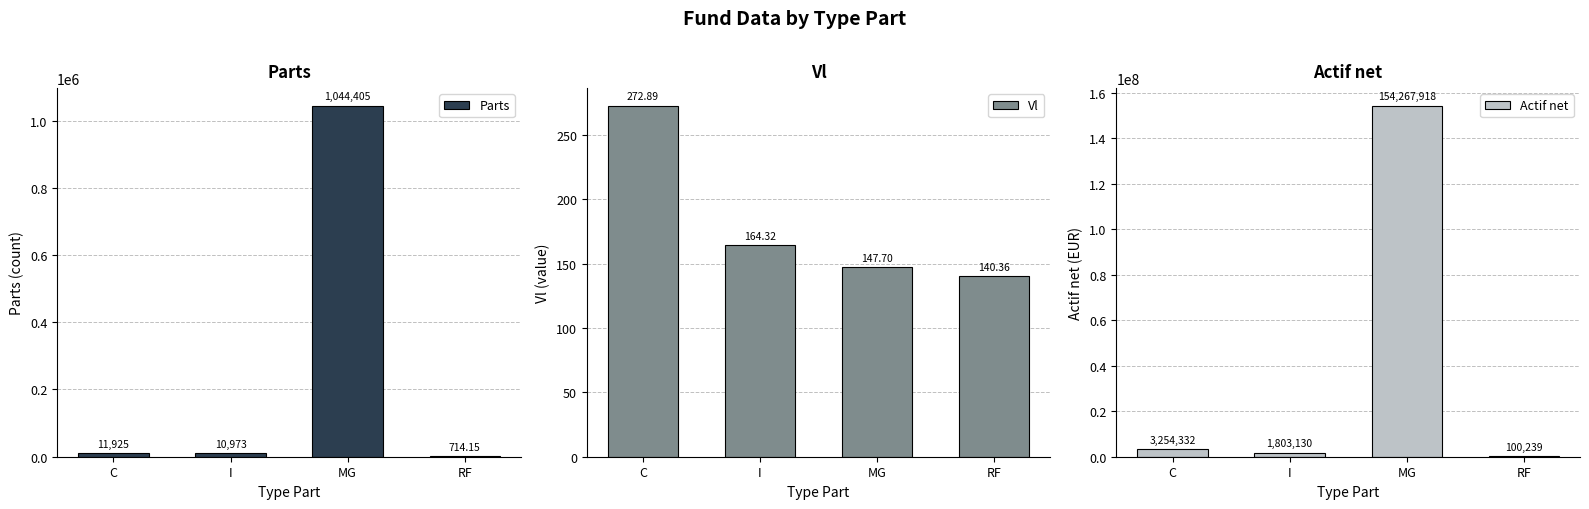

List the labels in order of Parts value, smallest first.

RF, I, C, MG